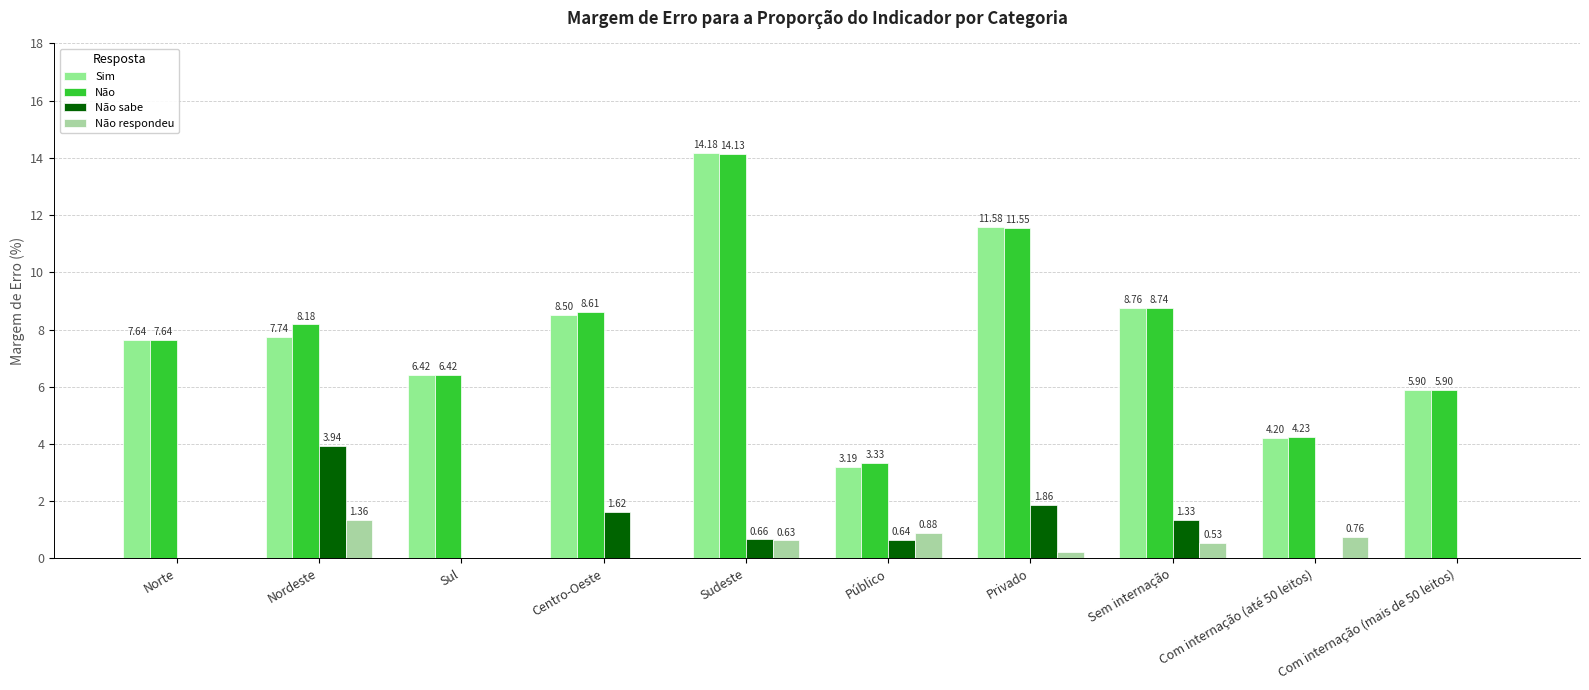

At which label is Não closest to 8?

Nordeste